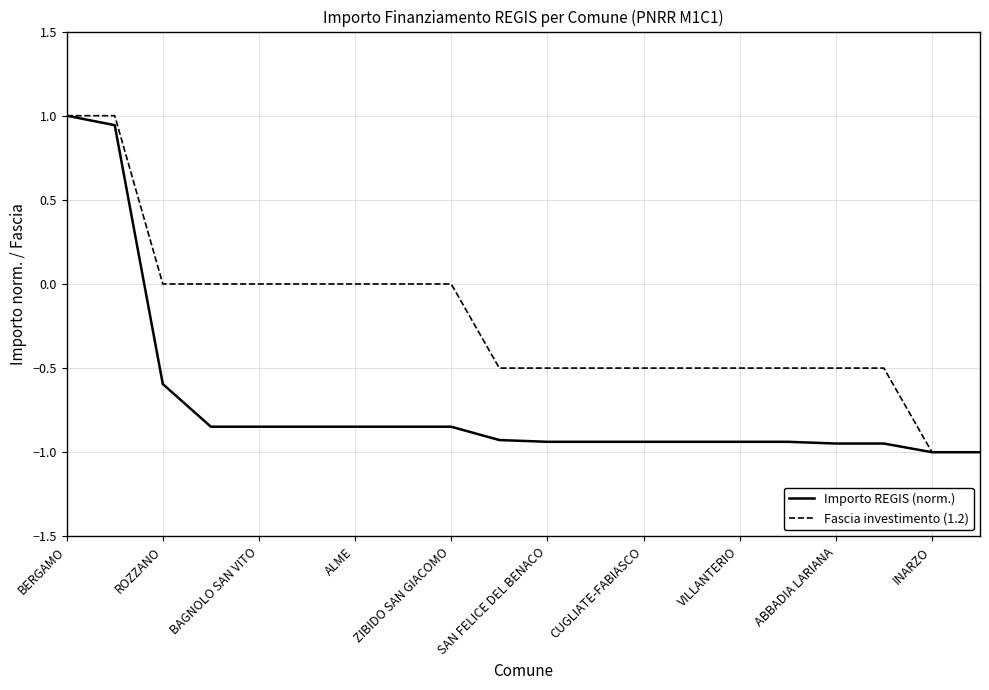

Which series has the largest total across all categories?

Fascia investimento (1.2)